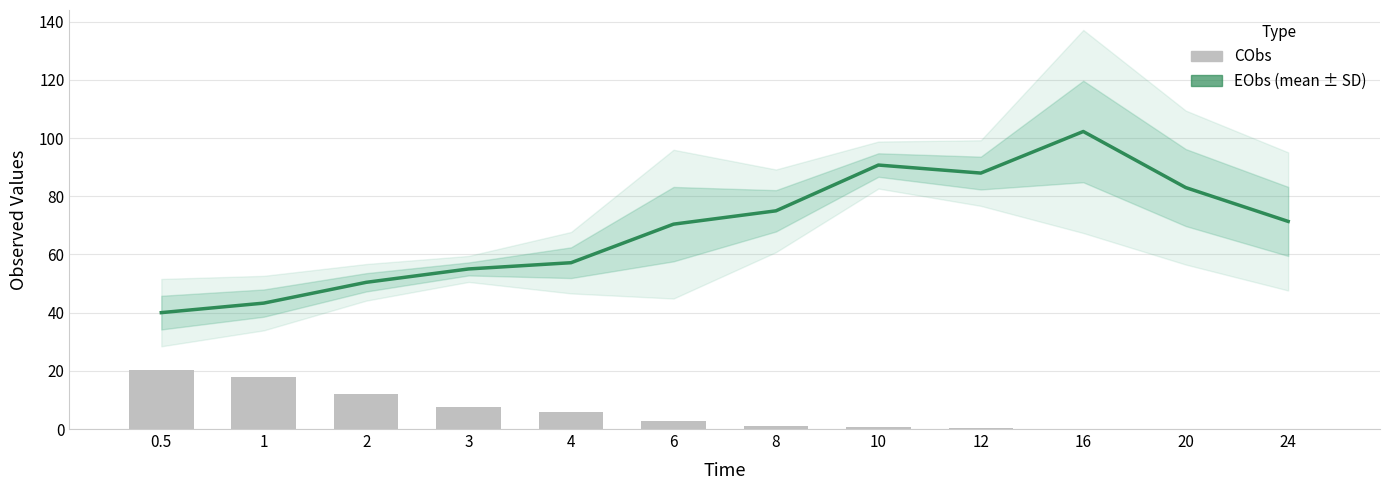

Reading left to right, what are all the values shown in this chart?

EObs: 40.0	43.3	50.4	55.0	57.2	70.4	75.0	90.7	88.0	102.3	83.0	71.4
CObs: 20.4	17.9	12.1	7.7	5.7	2.7	1.1	0.6	0.3	0.1	0.0	0.0